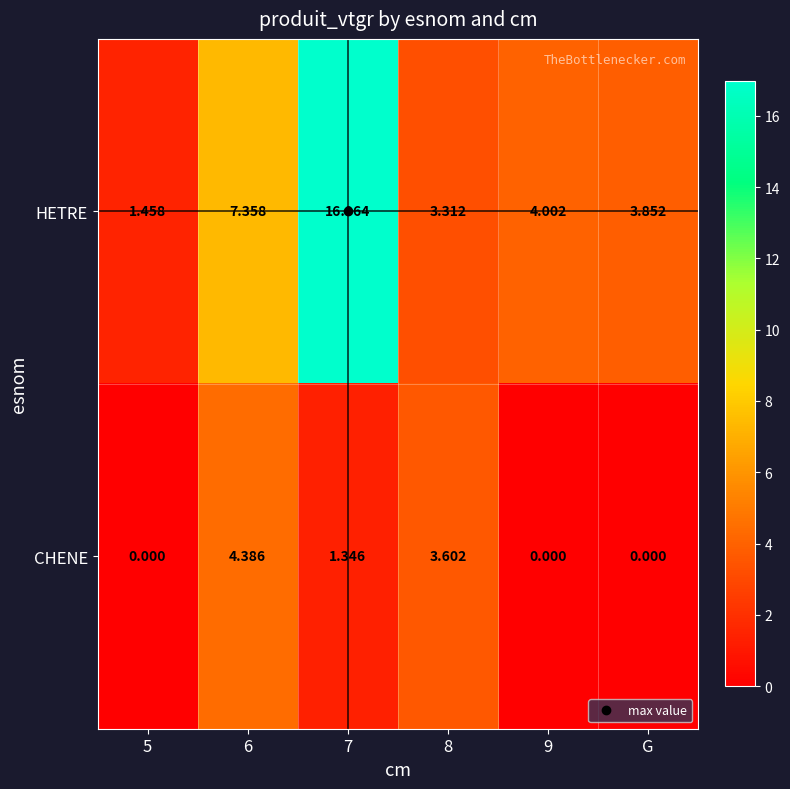

How many distinct data groups are displayed?

2